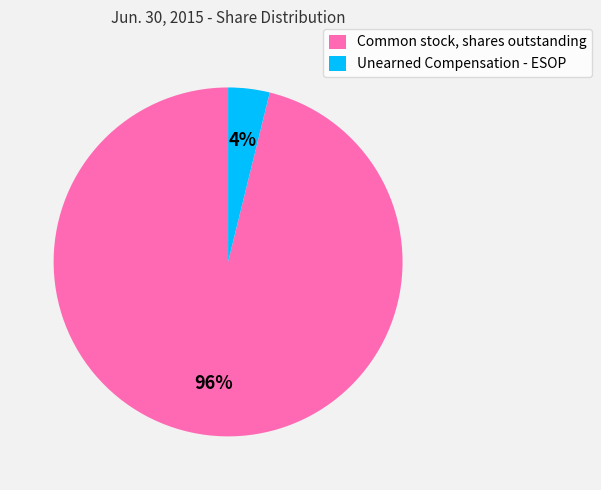

To the nearest percent, what is the difference between the Common stock, shares outstanding and Unearned Compensation - ESOP slice percentages?

92%